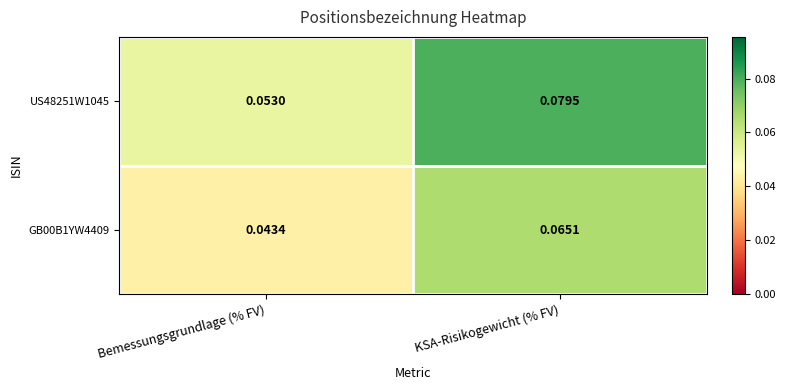

Which category has the highest value in the GB00B1YW4409 series?

KSA-Risikogewicht (% FV)